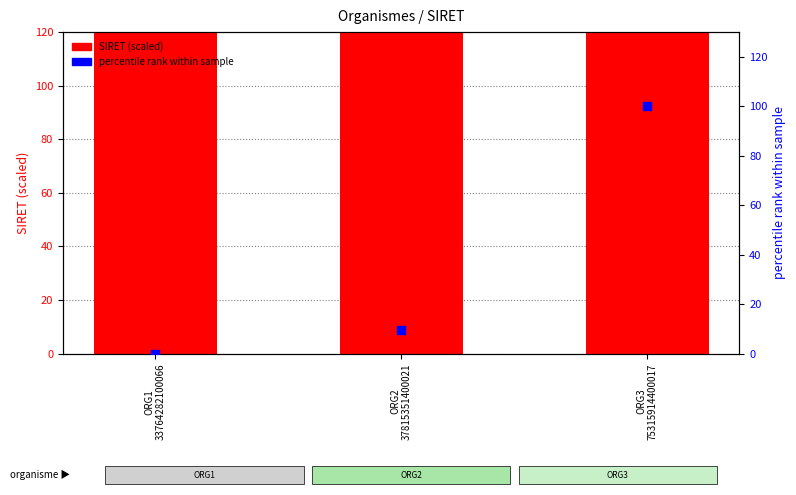

At which category is the sum across all series the highest?

ORG3
75315914400017